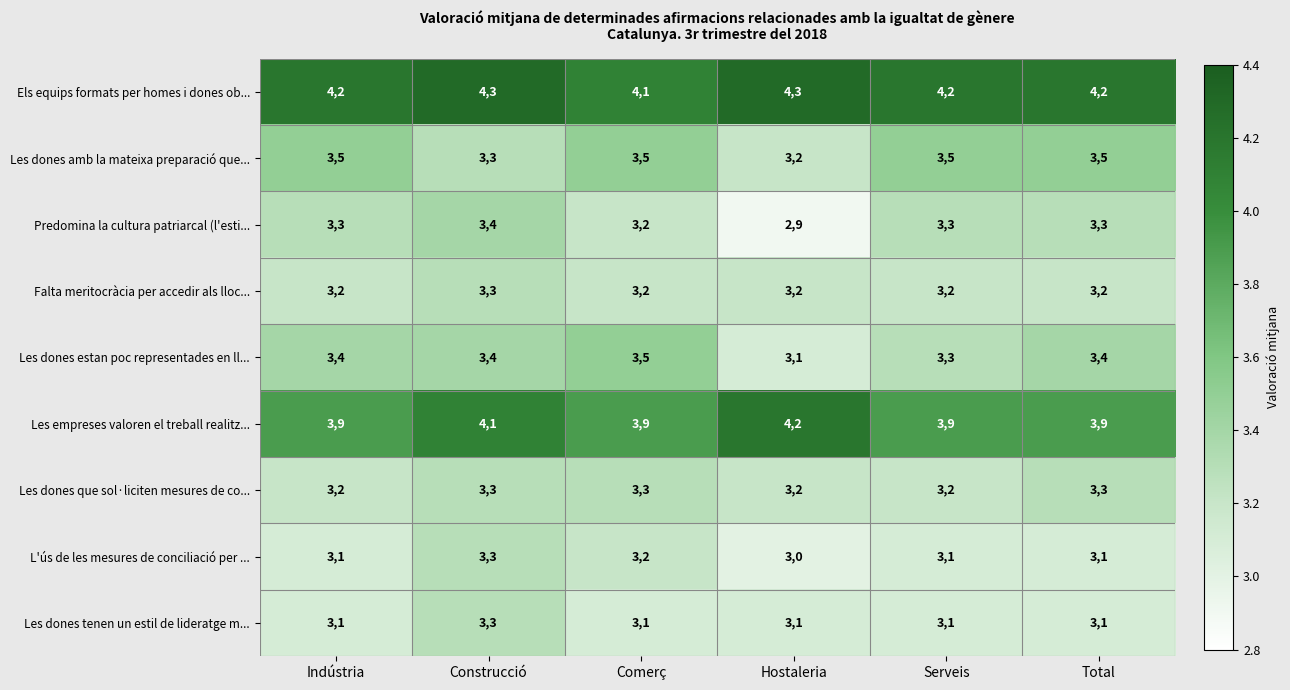

What is the spread (max minus min) of values at Comerç?

10